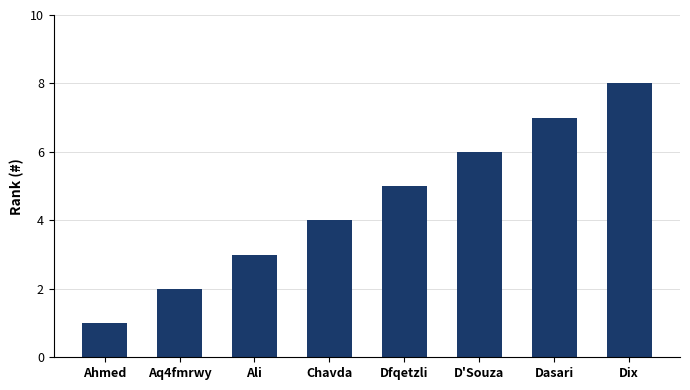

The value at Aq4fmrwy is 2. True or false?

True